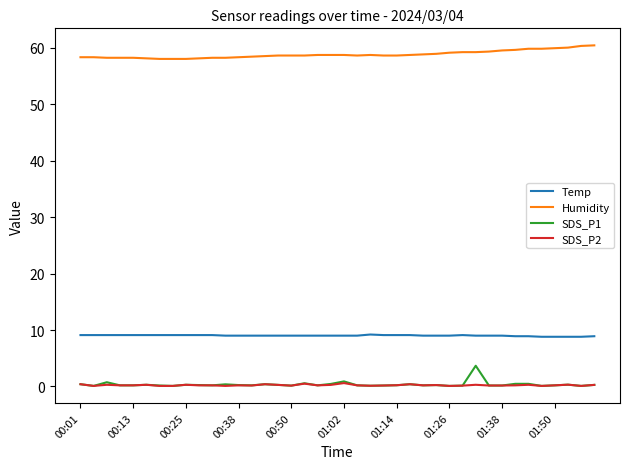

What is the difference between the maximum and second lowest values in the Humidity series?

2.4